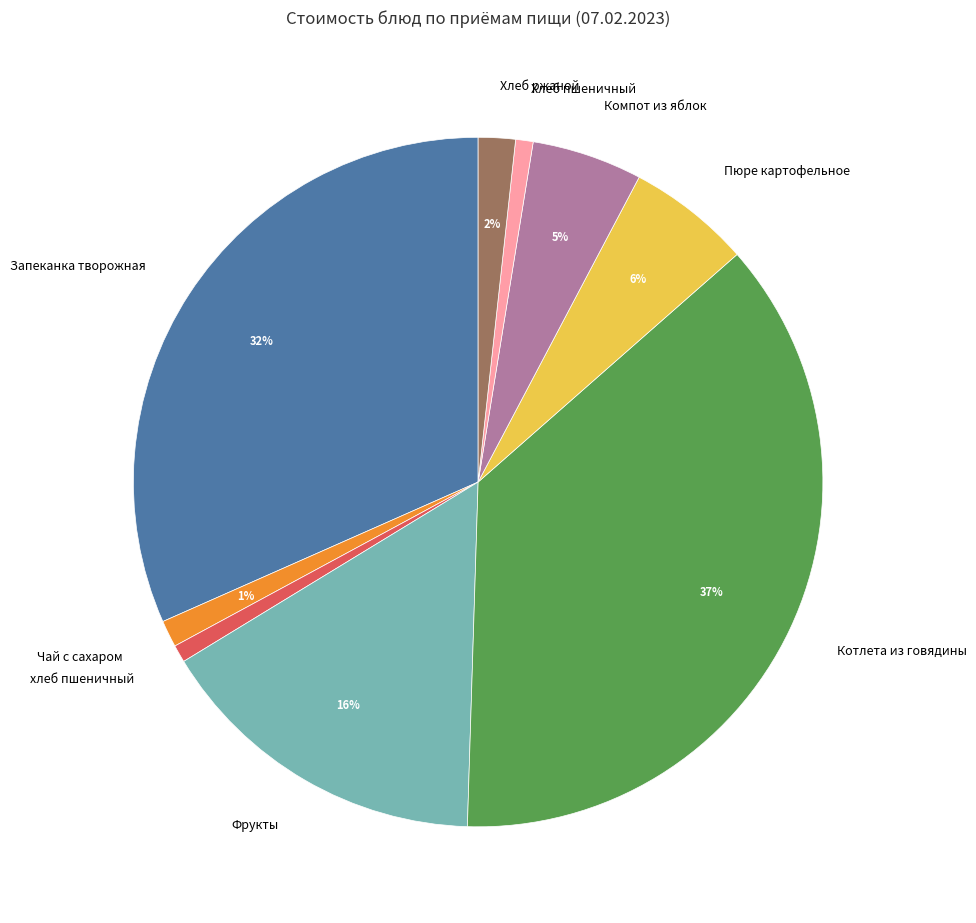

How many slices are in this pie chart?

9